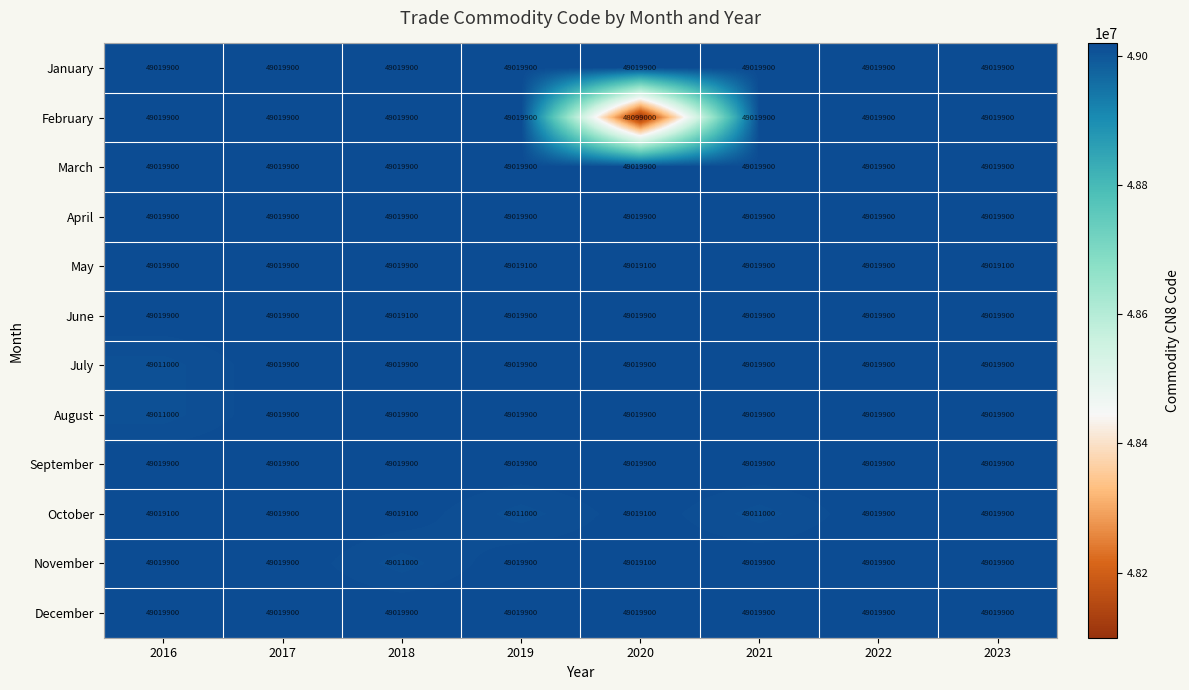

At which category does the chart reach its minimum across all series?

2020